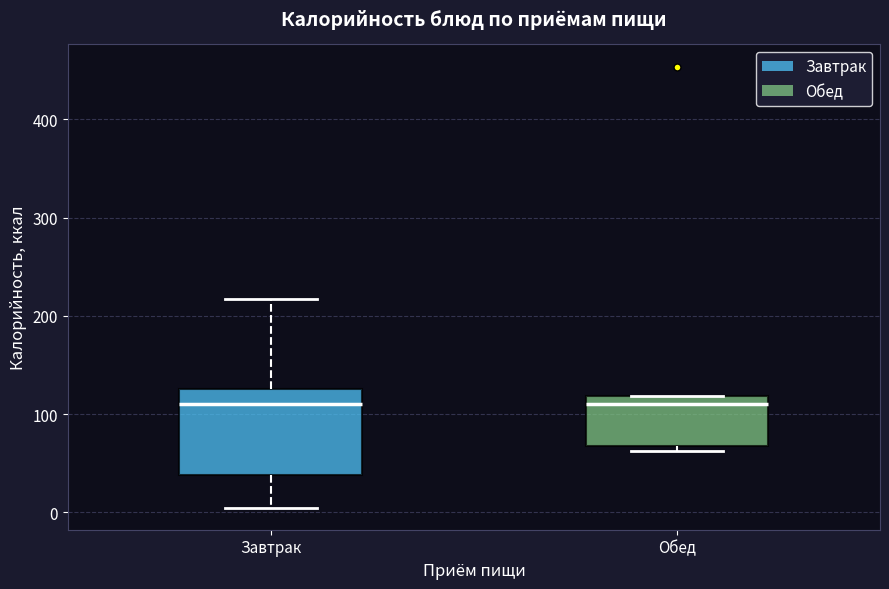

Reading left to right, transcribe this box plot: for each box, give where its median line is, the range the box spans, and where its two whiskers end, as read against the y-axis. The values are not printed on the chart, so give them approximately, as read against the axis.

Завтрак: median 110, box 40 to 130, whiskers 0 to 220
Обед: median 110, box 70 to 120, whiskers 60 to 120